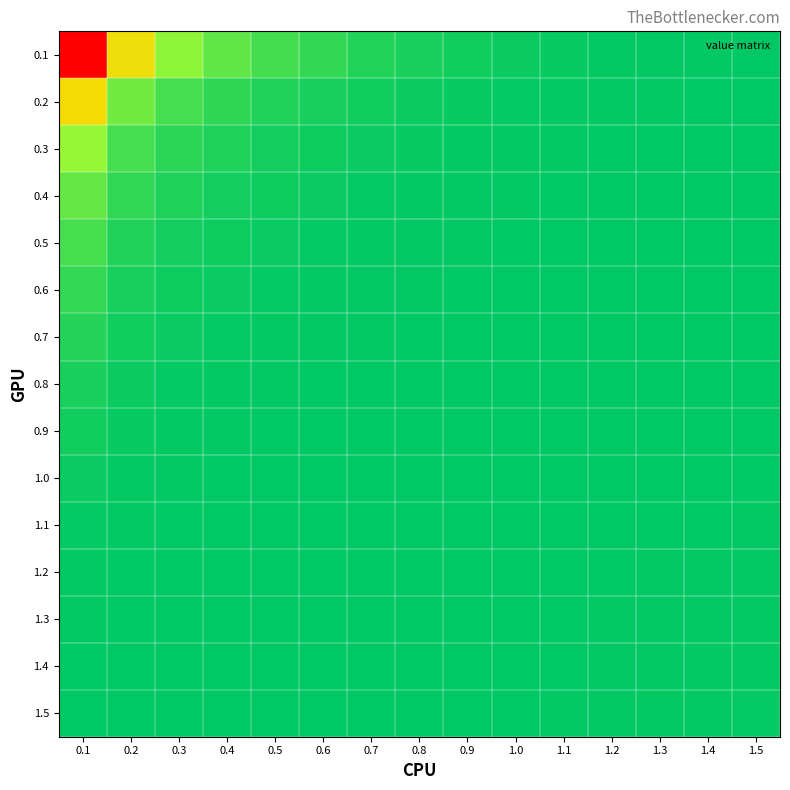

At which category is the sum across all series the highest?

1.3